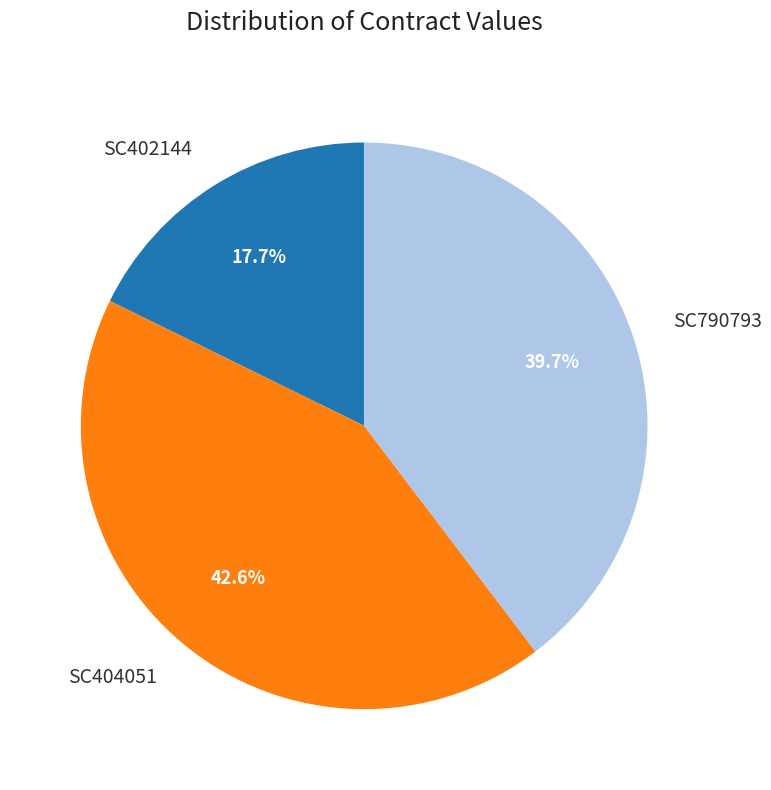

To the nearest percent, what portion does SC402144 represent?

18%